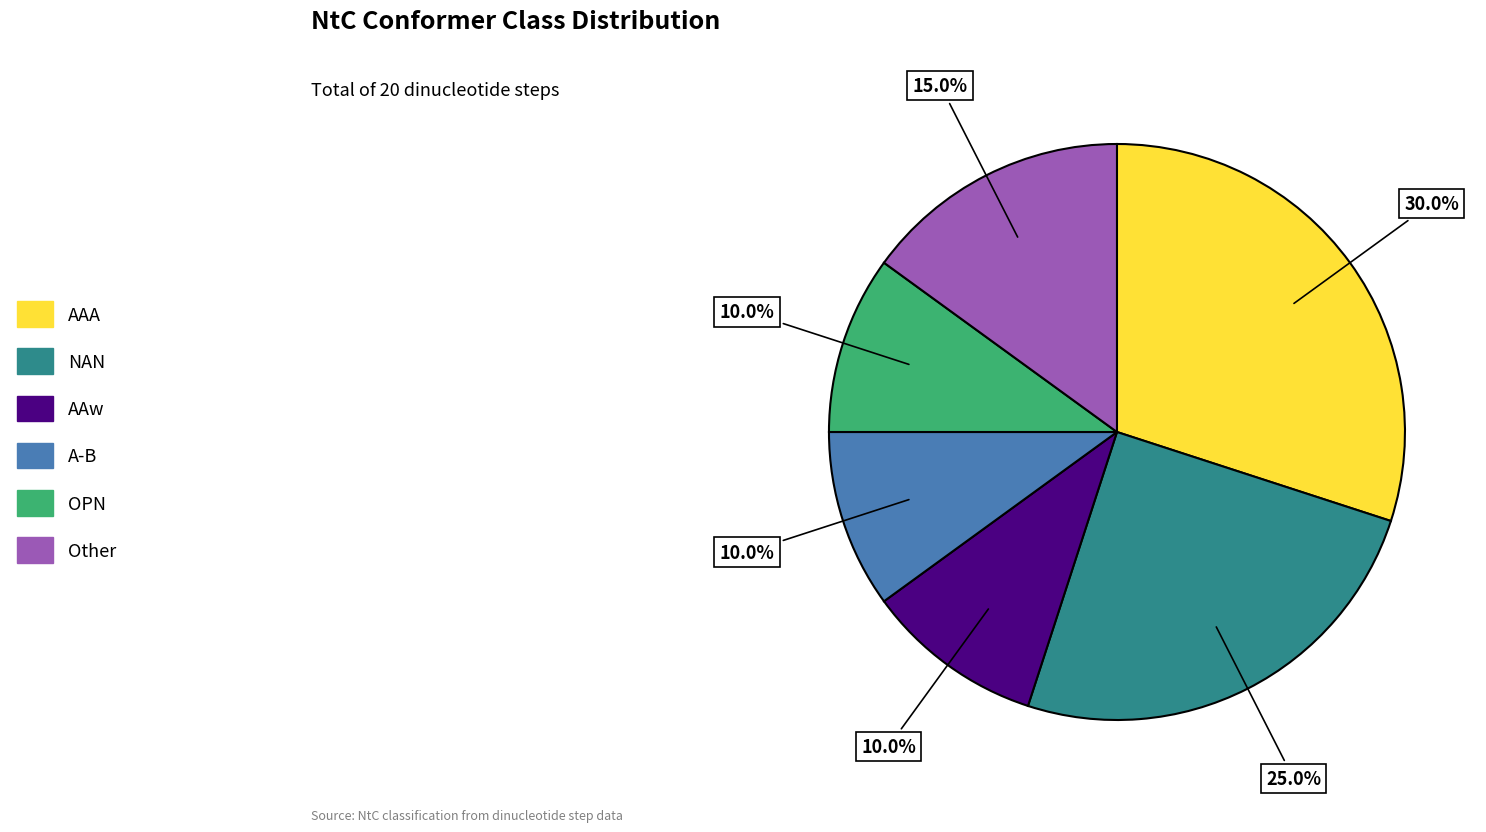

The NAN slice represents 19% of the pie. True or false?

False